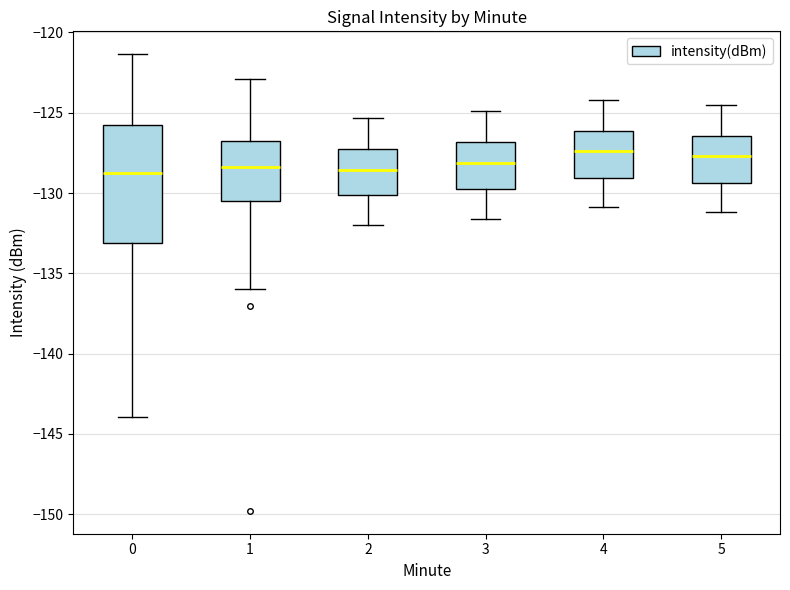

Reading left to right, transcribe this box plot: for each box, give where its median line is, the range the box spans, and where its two whiskers end, as read against the y-axis. The values are not printed on the chart, so give them approximately, as read against the axis.

0: median -129.0, box -133.0 to -125.5, whiskers -144.0 to -121.5
1: median -128.5, box -130.5 to -126.5, whiskers -136.0 to -123.0
2: median -128.5, box -130.0 to -127.0, whiskers -132.0 to -125.5
3: median -128.0, box -130.0 to -127.0, whiskers -131.5 to -125.0
4: median -127.5, box -129.0 to -126.0, whiskers -131.0 to -124.0
5: median -127.5, box -129.5 to -126.5, whiskers -131.0 to -124.5